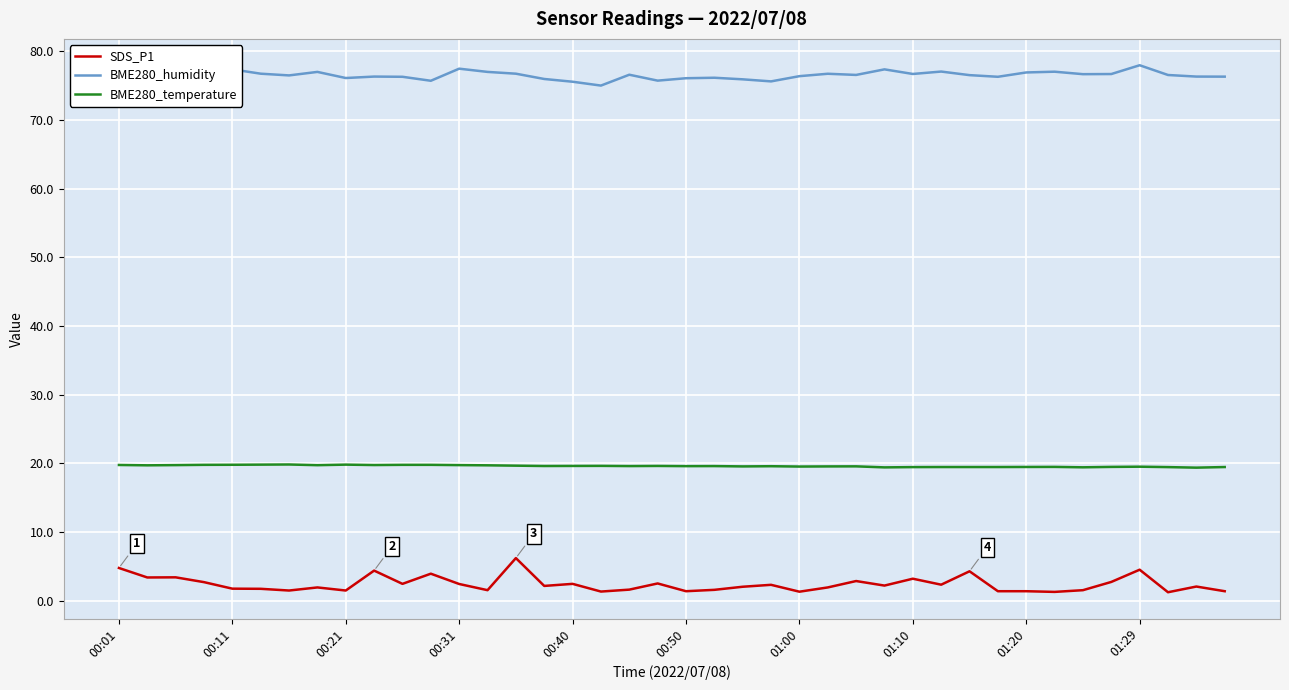

Which series has the largest range (max minus min)?

SDS_P1